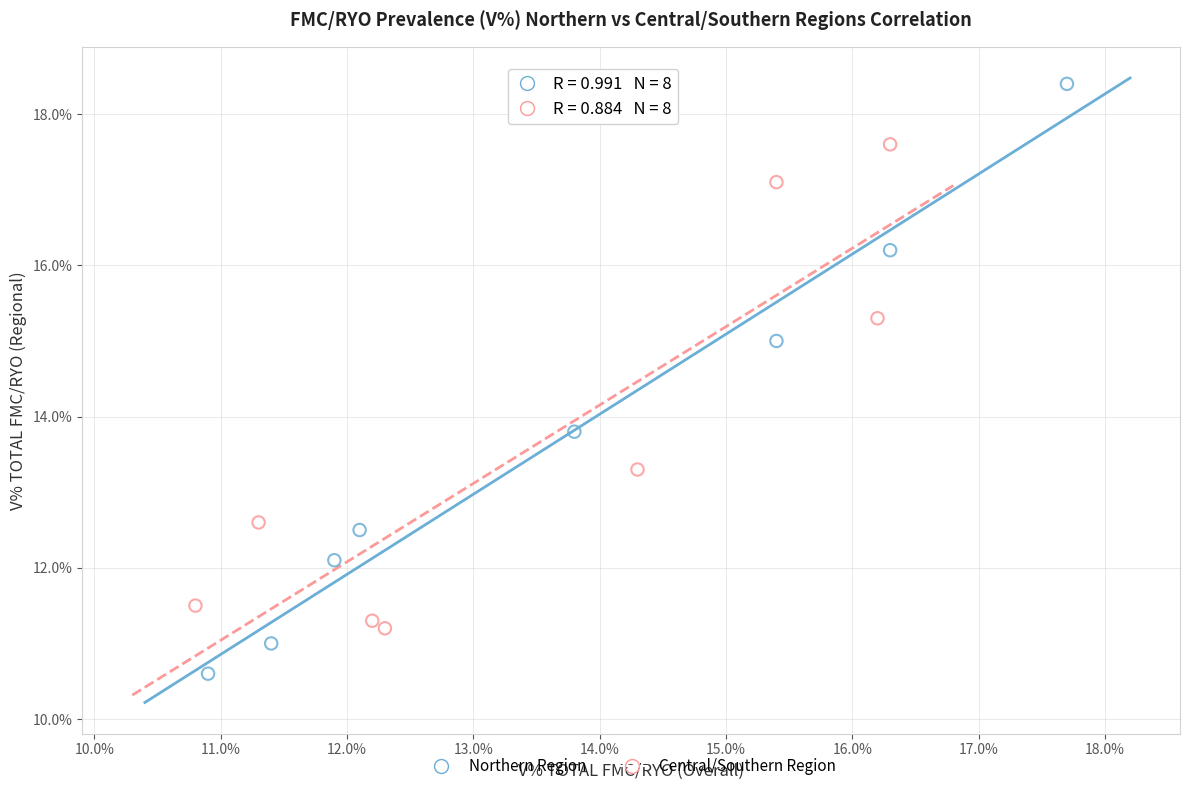

Which series reaches the maximum Y coordinate?

Northern Region